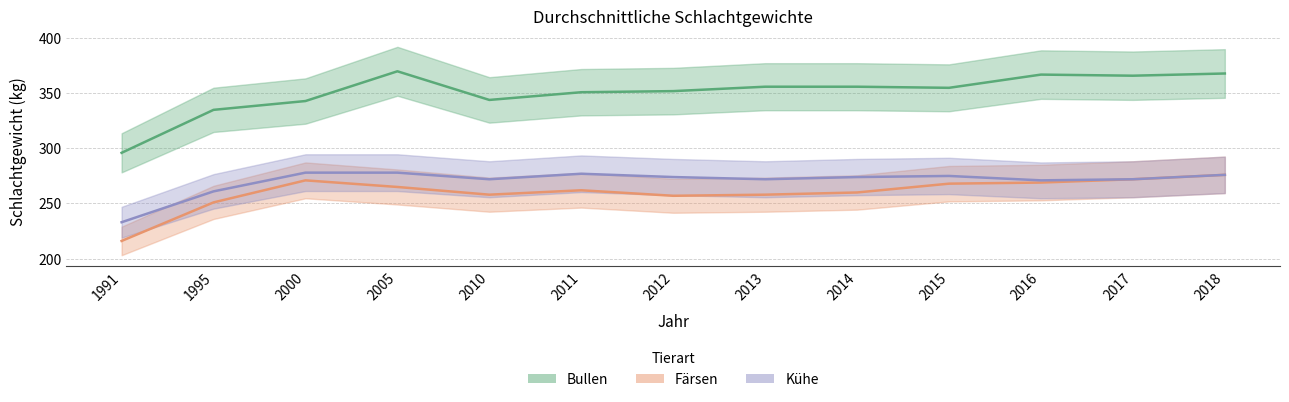

At 2013, list the series in order from smallest to largest.

Färsen, Kühe, Bullen